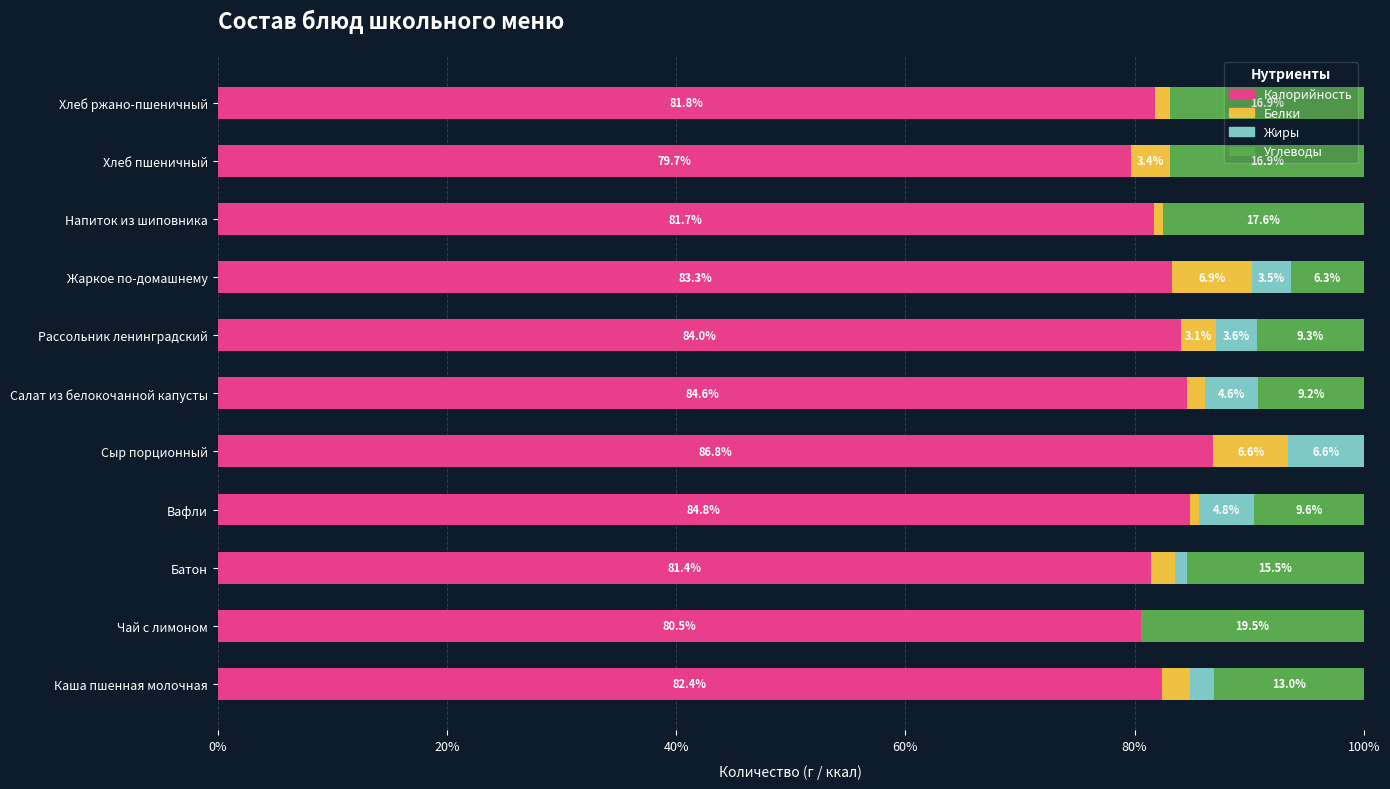

The value of Калорийность at Чай с лимоном is 34.2. True or false?

False